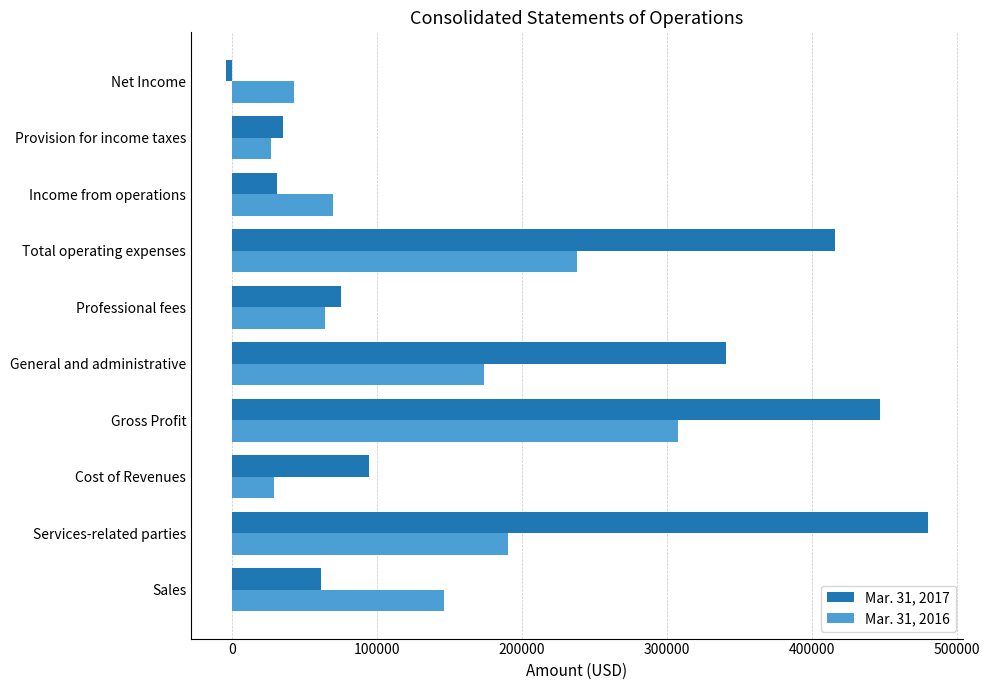

What are all the series names shown in the legend?

Mar. 31, 2017, Mar. 31, 2016